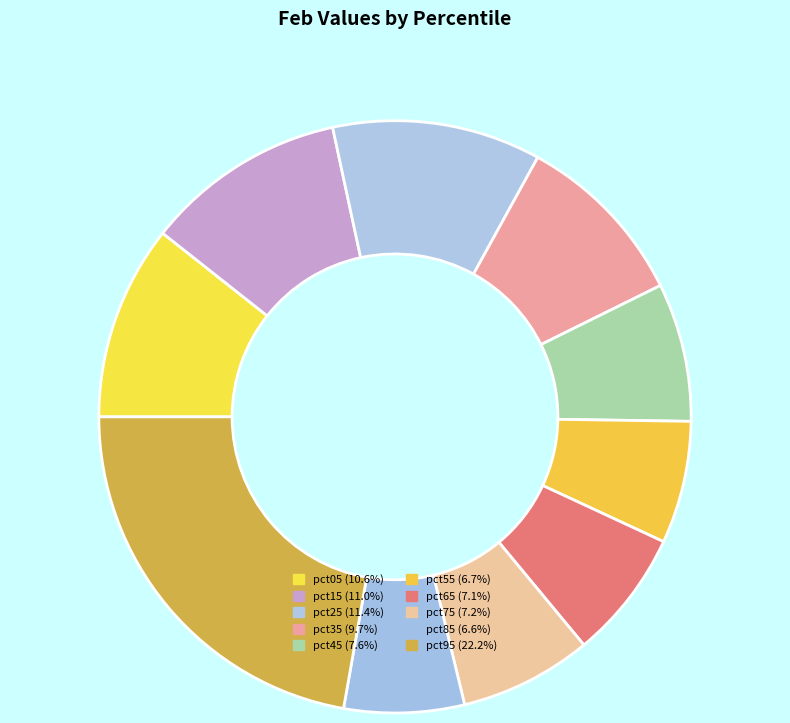

To the nearest percent, what is the difference between the pct25 and pct85 slice percentages?

5%